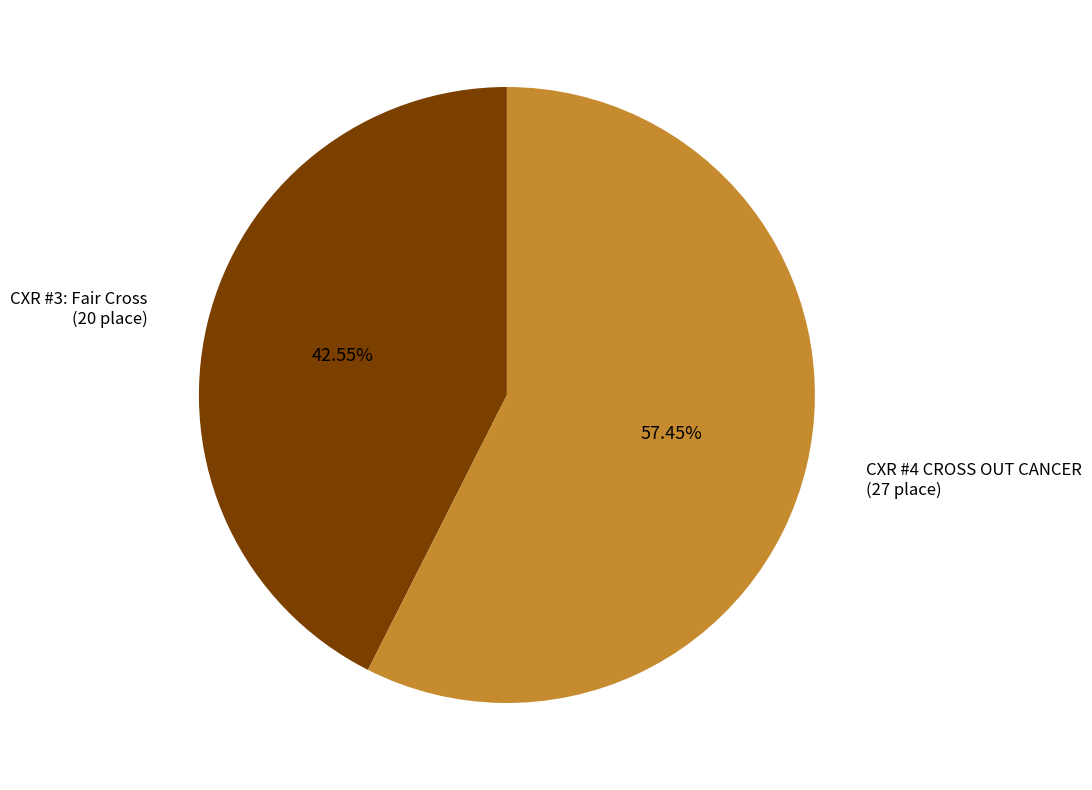

To the nearest percent, what percentage of the pie is CXR #4 CROSS OUT CANCER?

57%